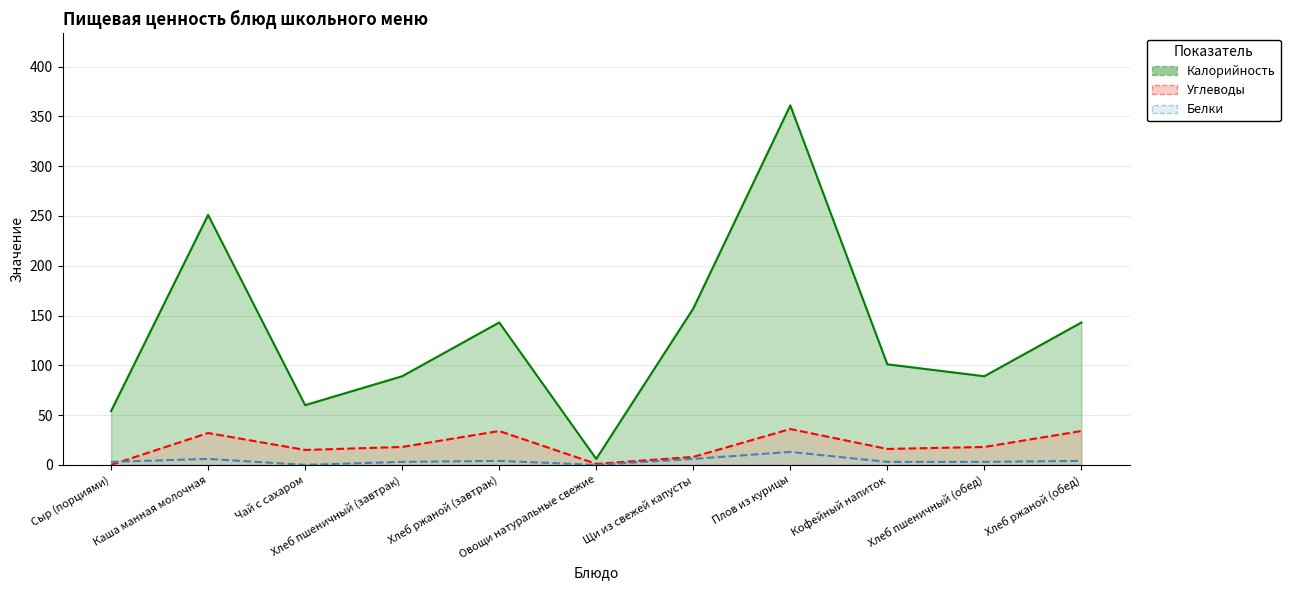

The value of Углеводы at Овощи натуральные свежие is 1. True or false?

True